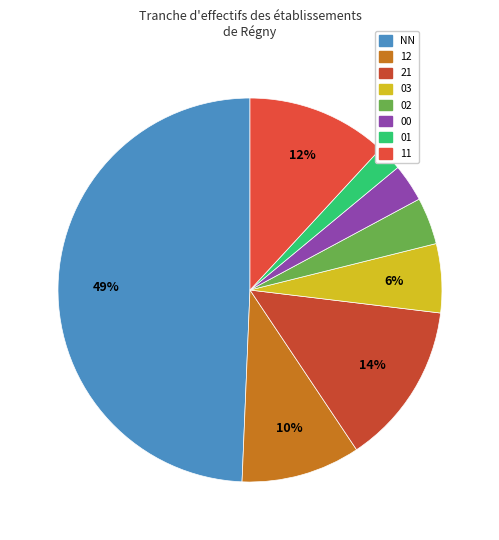

Which slice is the largest?

NN